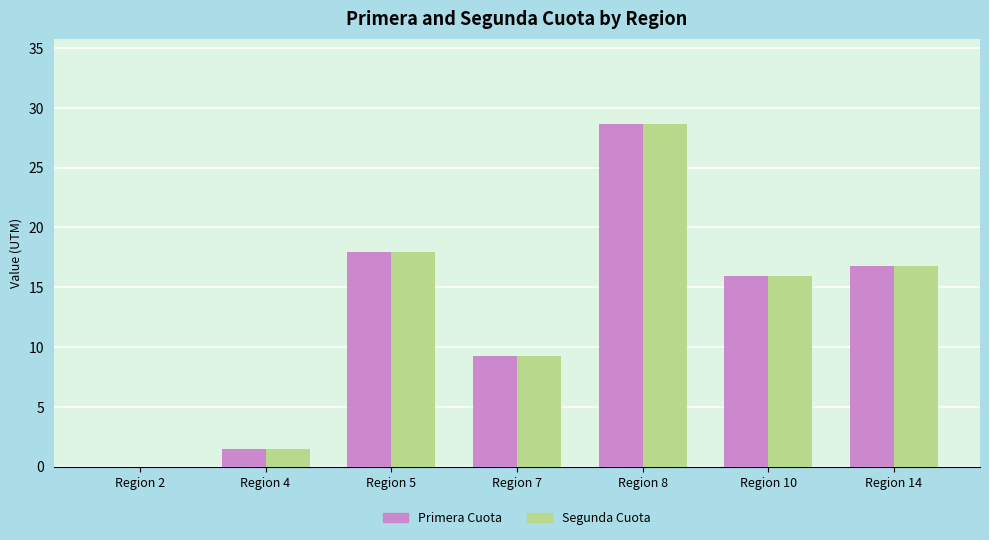

Does the chart contain stacked bars?

No